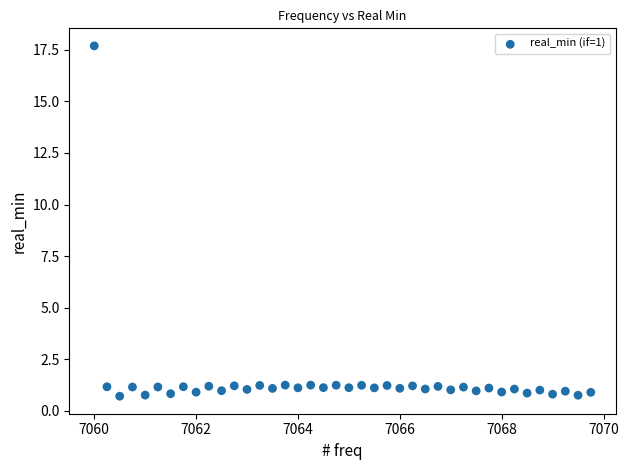

What is the range of X values (max minus min)?

9.8